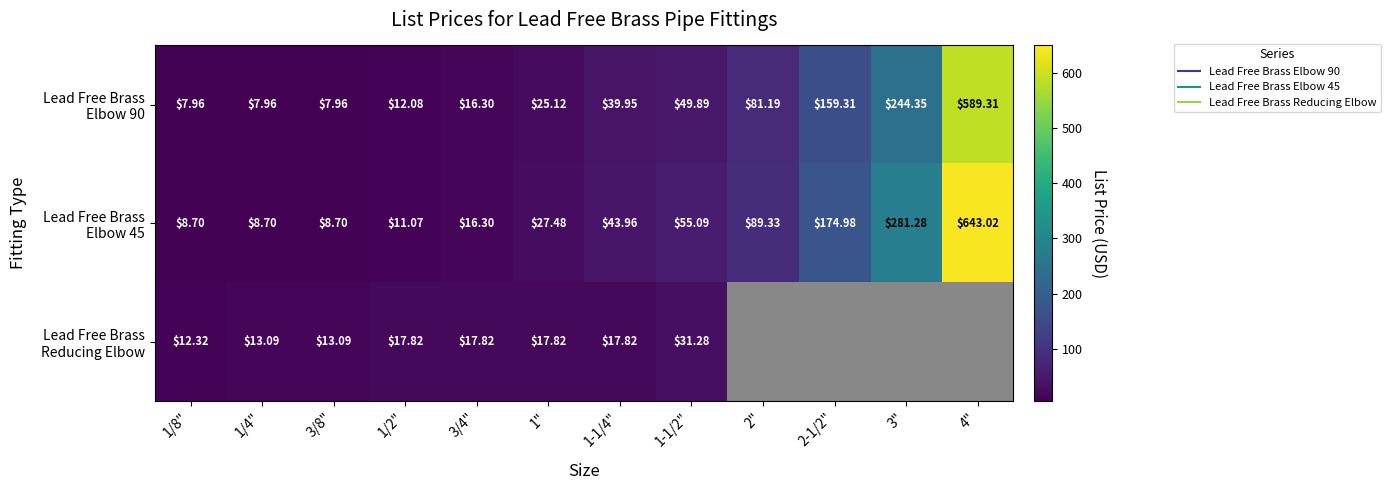

Where does the Lead Free Brass Elbow 45 series first go above 43?

1-1/4"